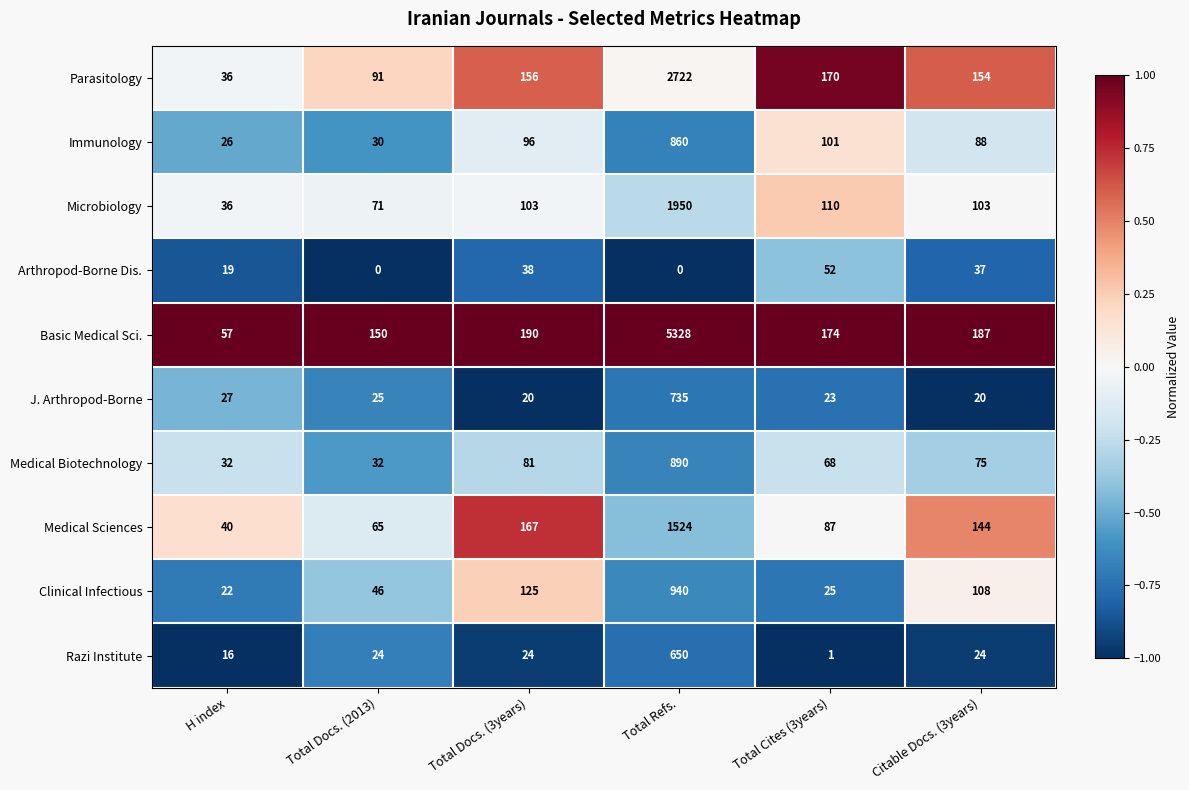

Which series has the largest range (max minus min)?

Basic Medical Sci.